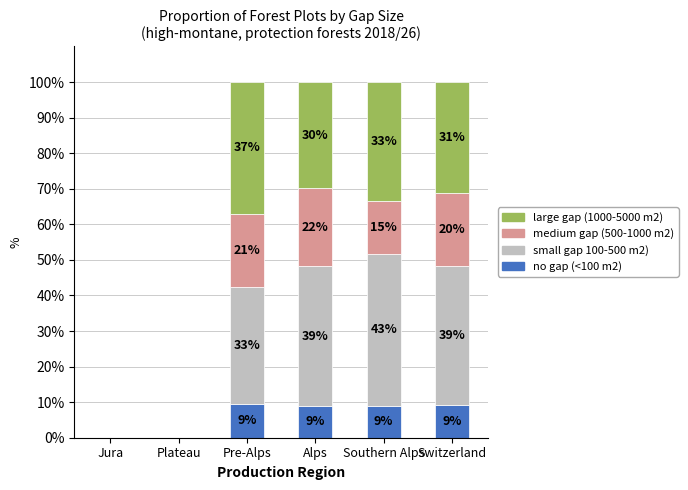

What are all the series names shown in the legend?

large gap (1000-5000 m2), medium gap (500-1000 m2), small gap 100-500 m2), no gap (<100 m2)